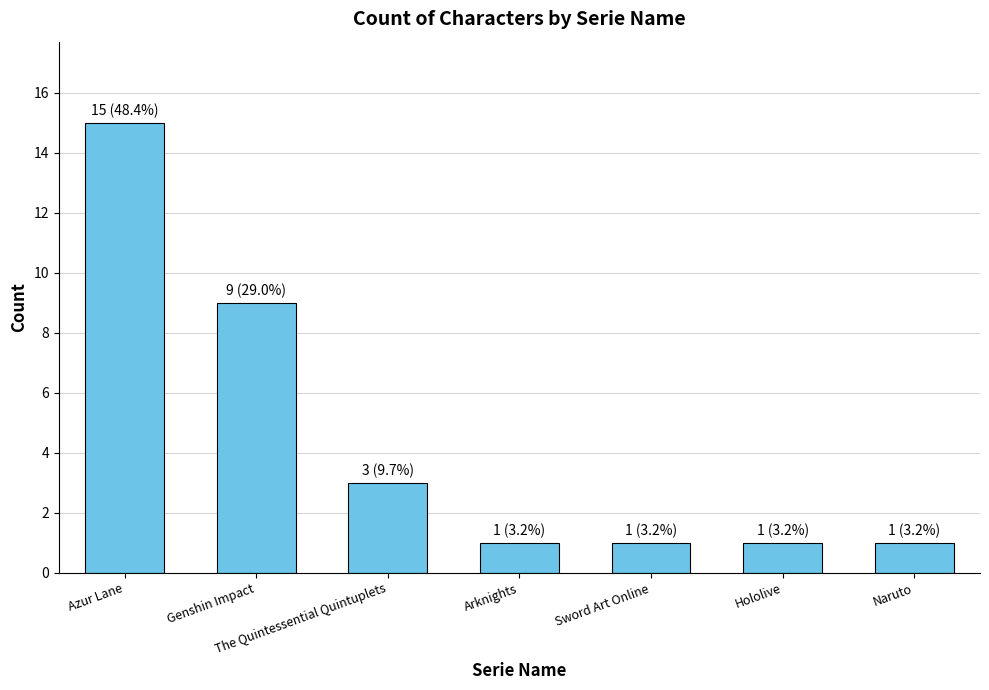

Approximately how many times larger is the value at Sword Art Online compared to Naruto?

1.0